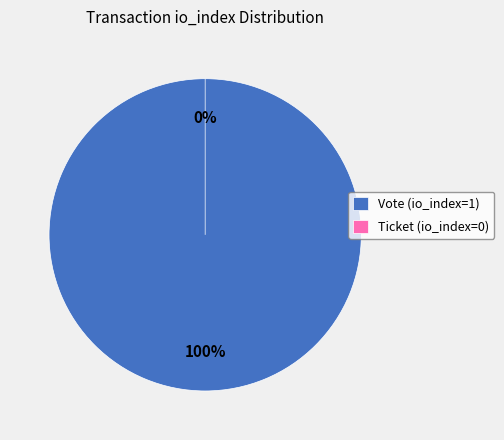

The Ticket (io_index=0) slice represents 0% of the pie. True or false?

True